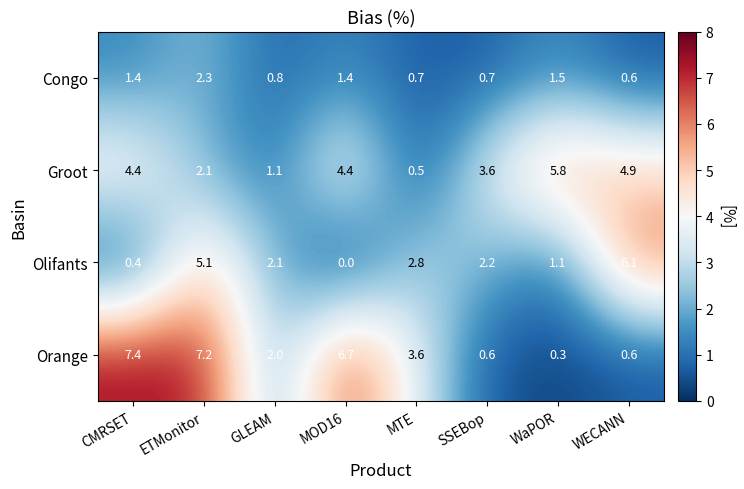

True or false: Olifants has a value of 5.1 at ETMonitor.

True